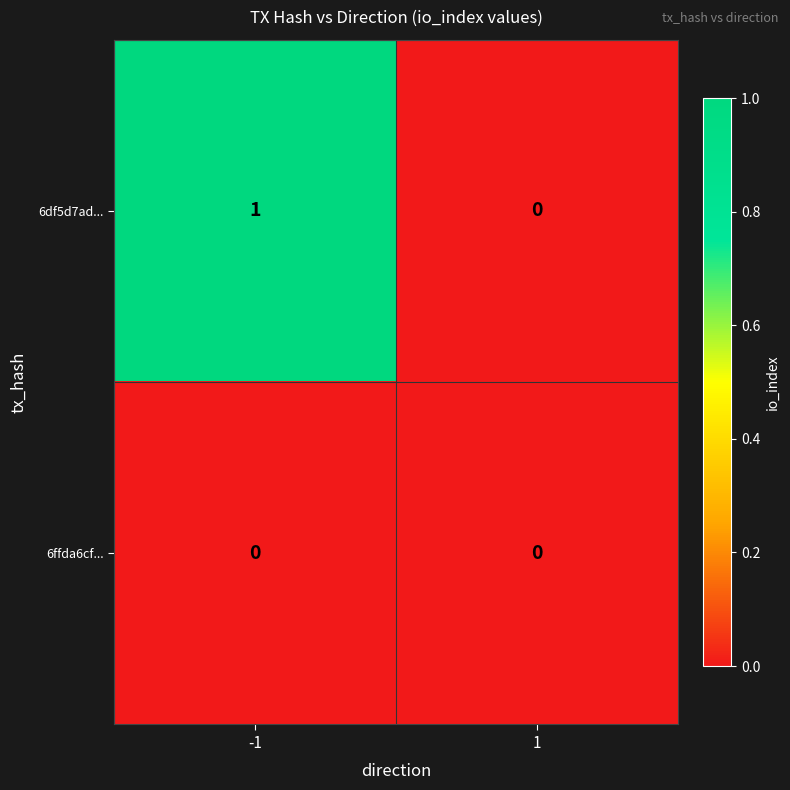

Which series has the largest range (max minus min)?

6df5d7ad...